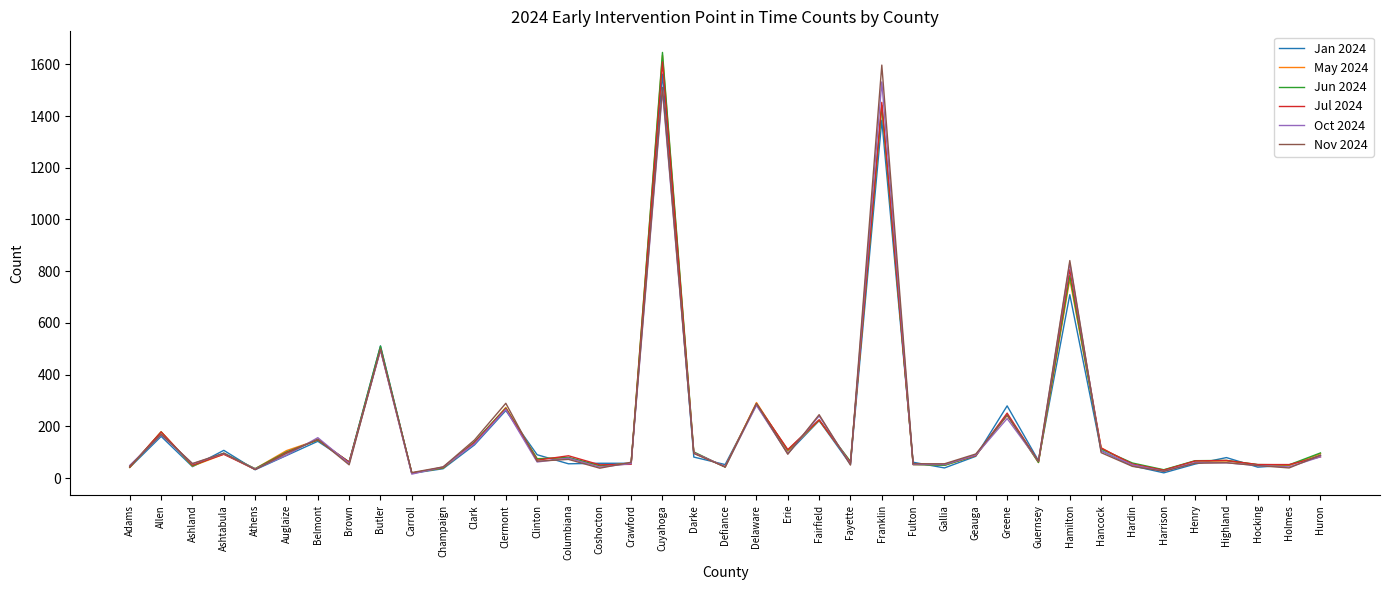

True or false: Jul 2024 and Nov 2024 intersect in this chart.

True